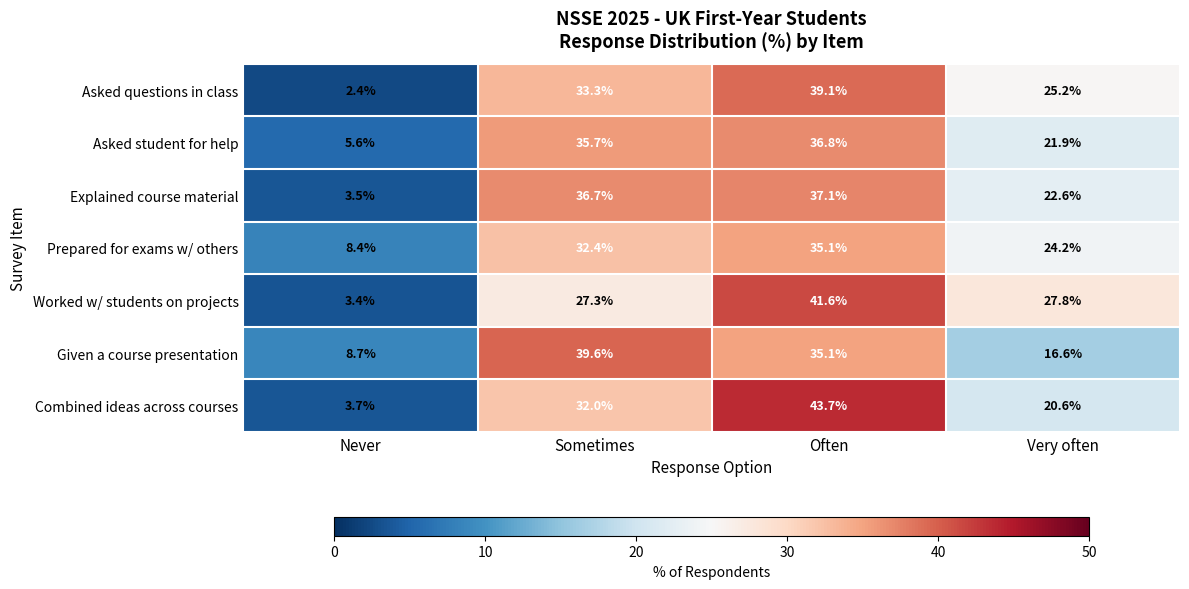

At which label does Prepared for exams w/ others first exceed 32?

Sometimes